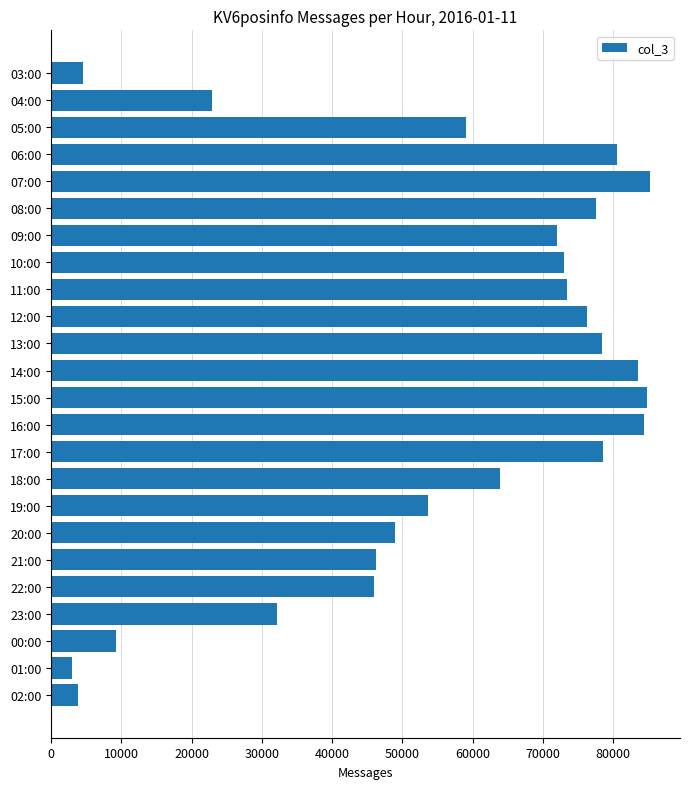

True or false: the data shows 77623 at 08:00.

True